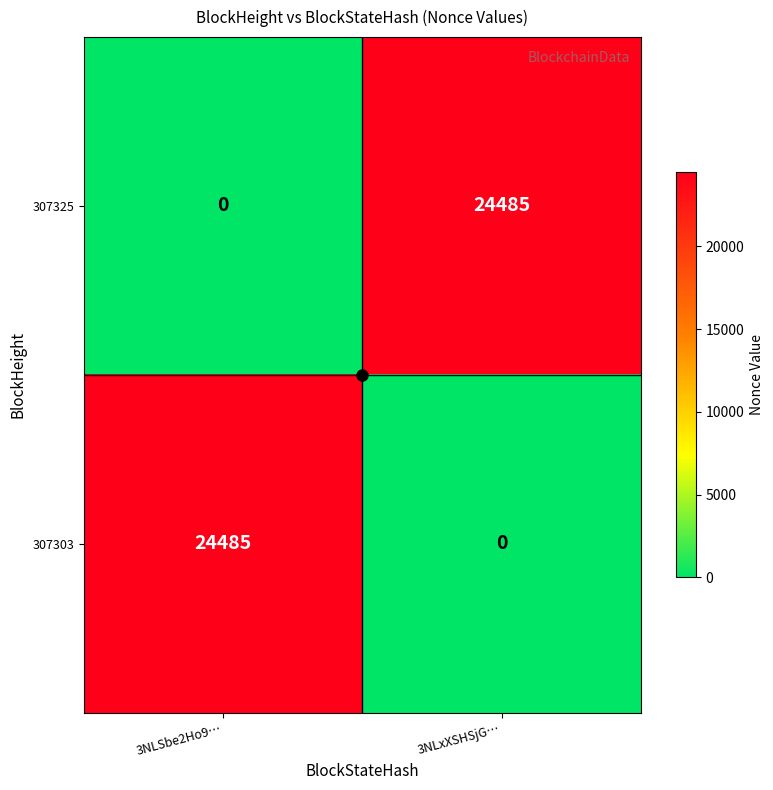

Rank the series at 3NLxXSHSjG… from lowest to highest value.

307303, 307325